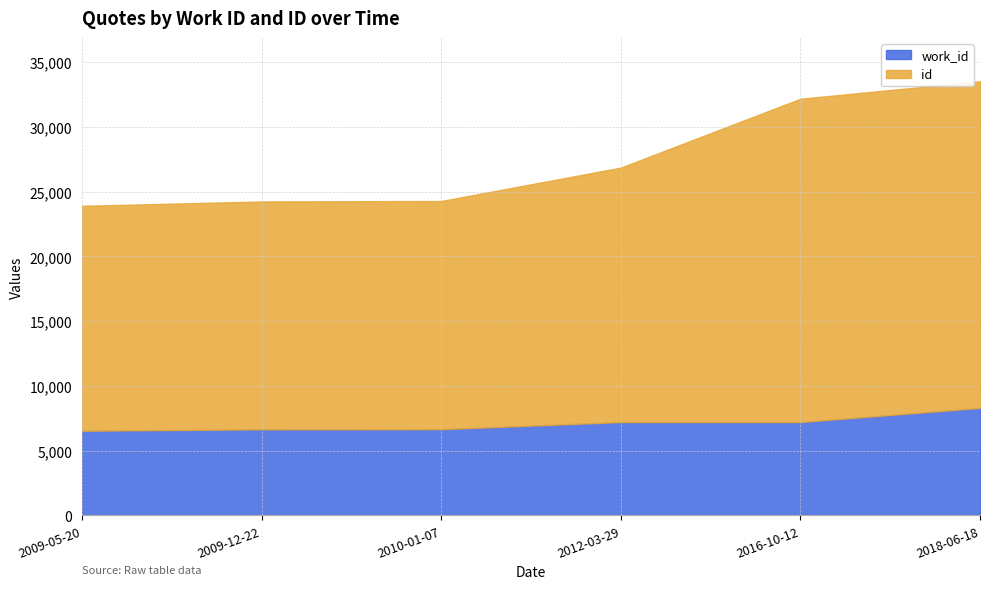

Reading left to right, transcribe all the data shown in this chart.

work_id: 6535	6643	6655	7205	7205	8299
id: 23901	24239	24274	26853	32172	33519